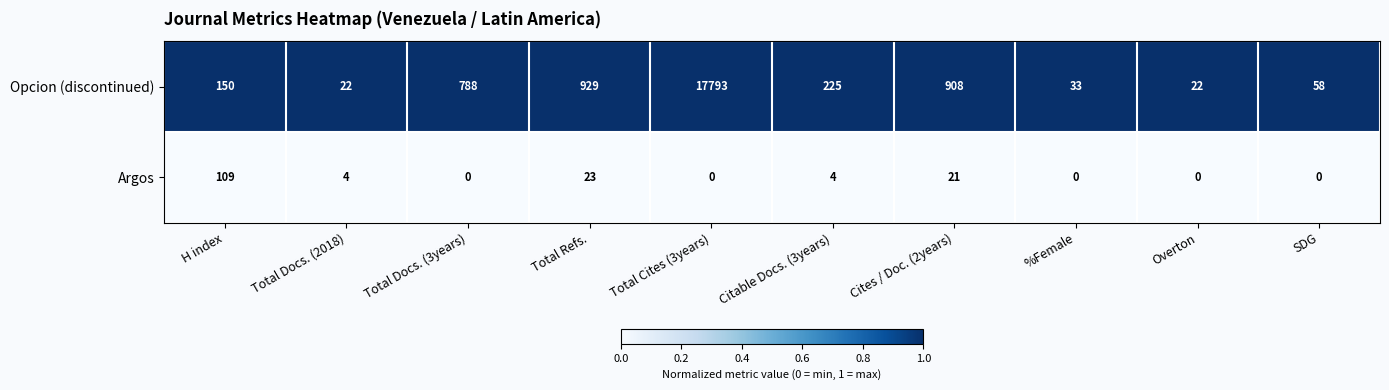

What is the difference between the highest and lowest values at Overton?

22